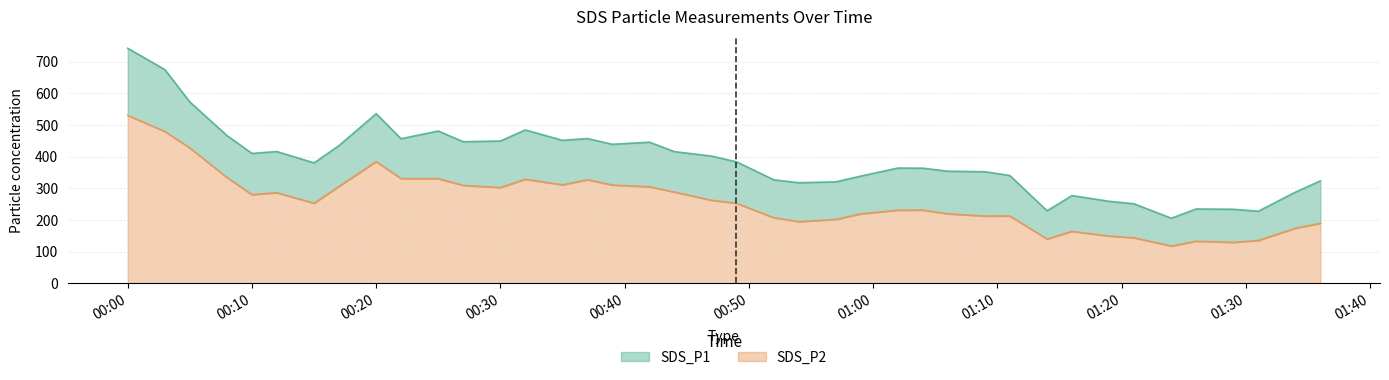

Is the value of SDS_P1 at 2023/01/01 00:22 greater than the value of SDS_P2 at 2023/01/01 01:31?

Yes